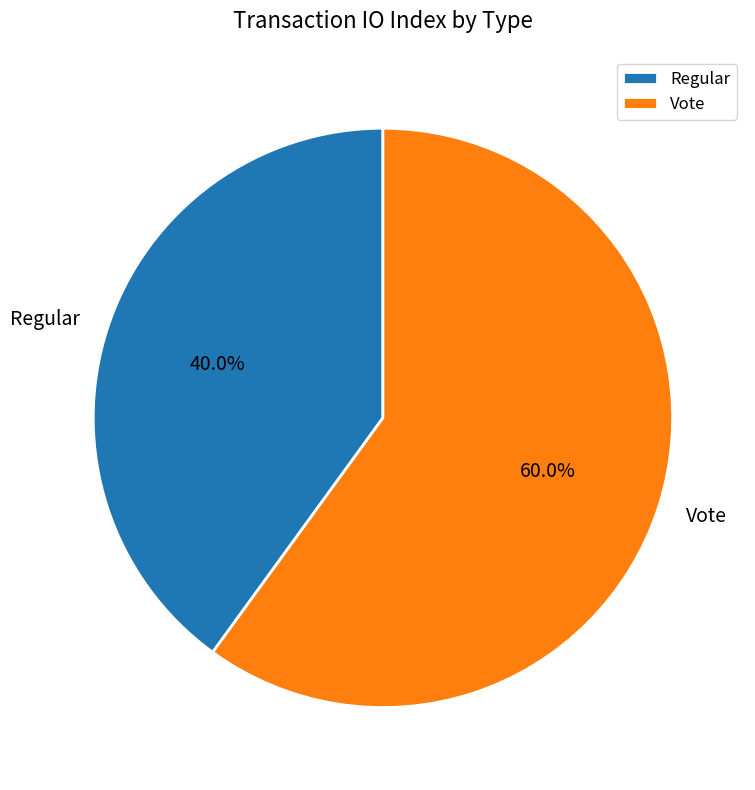

Which has a higher value, Regular or Vote?

Vote